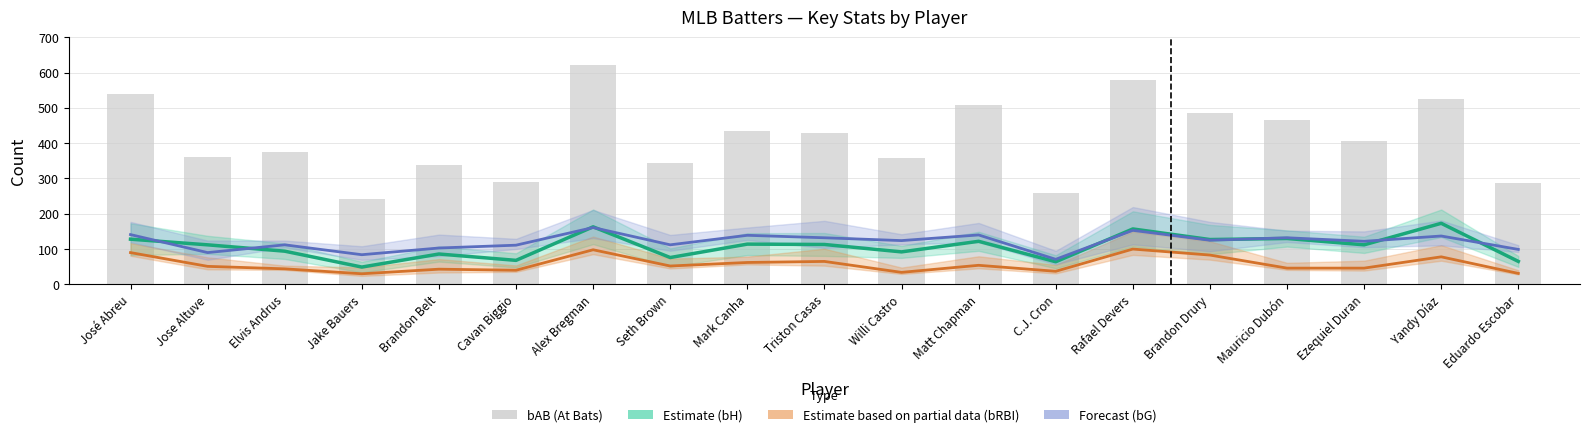

At which label is Forecast (bG) closest to 116?

Elvis Andrus